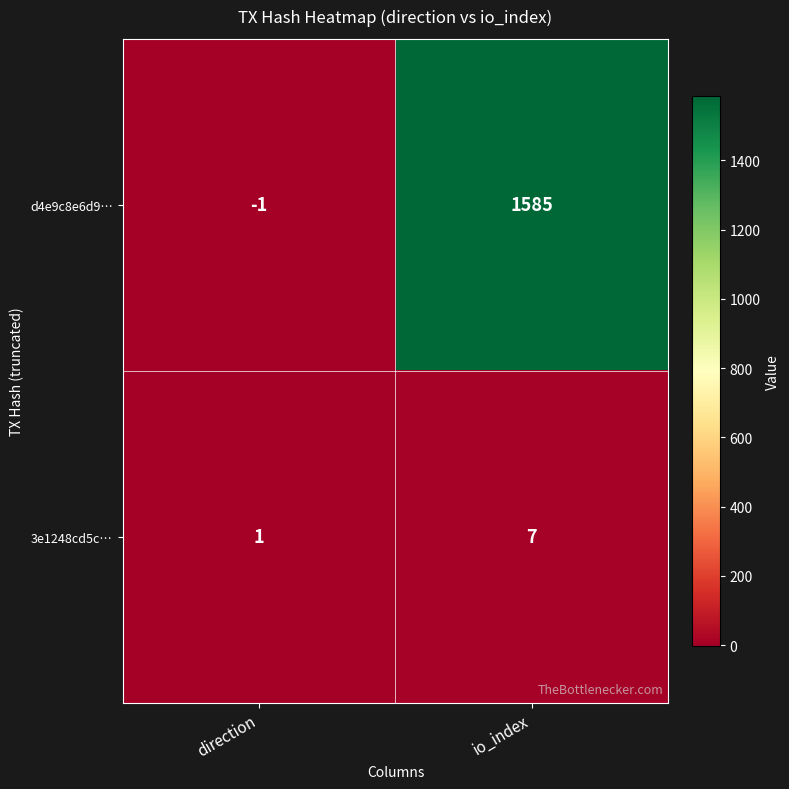

At which label is 3e1248cd5c… closest to 4?

direction